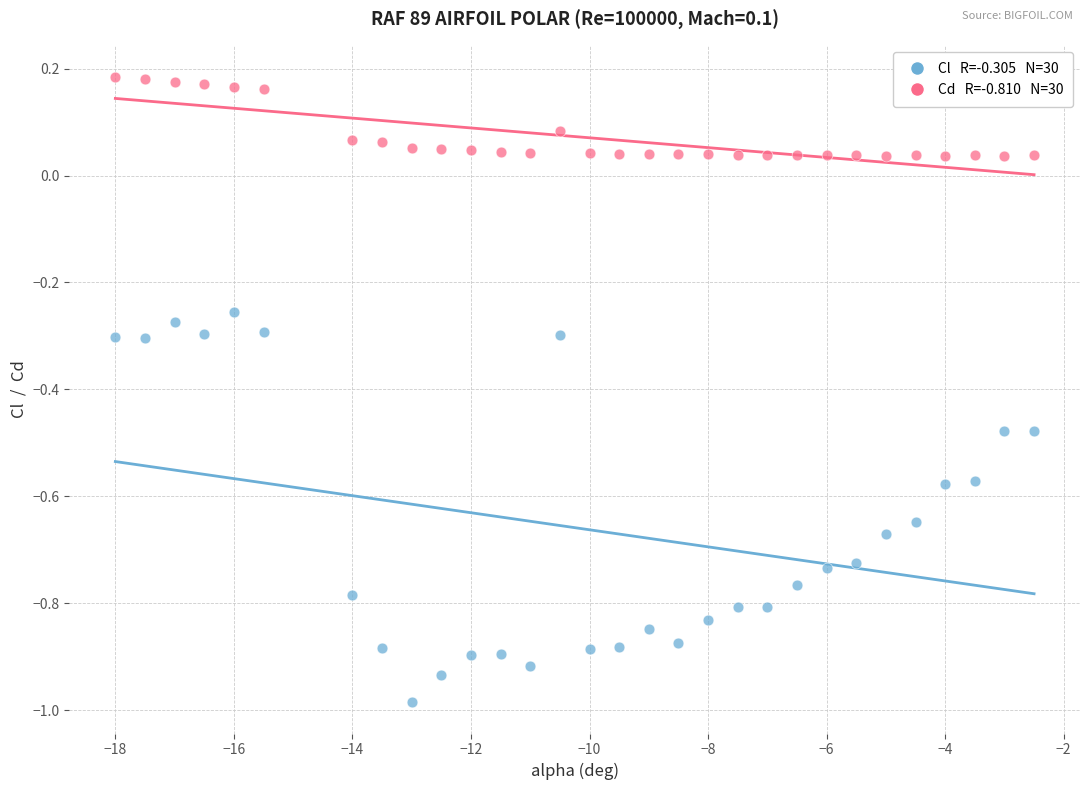

Across all data points, what is the range of Y values (max minus min)?

1.2